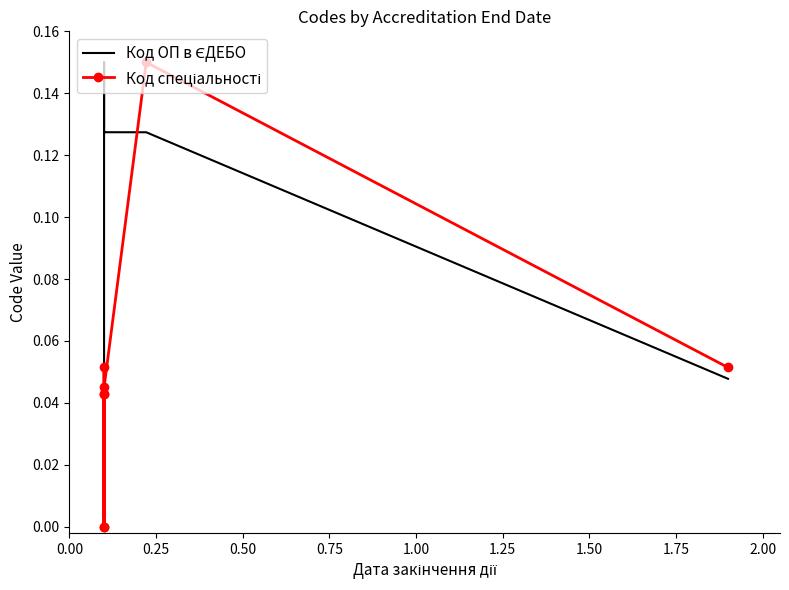

Is it true that Код спеціальності equals 0.0 at 1.25?

False